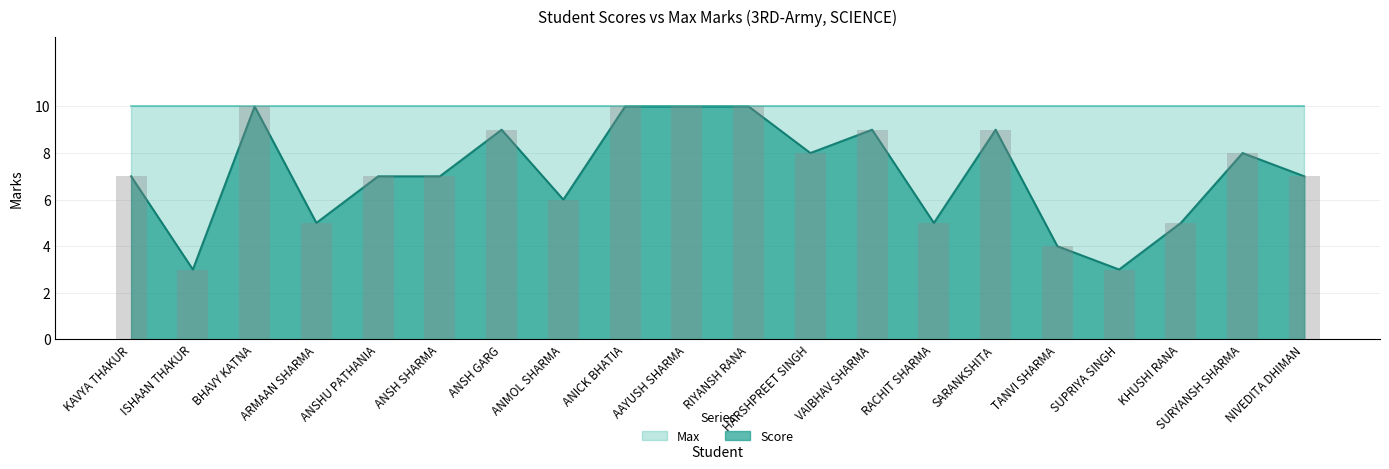

Does the chart contain stacked bars?

No